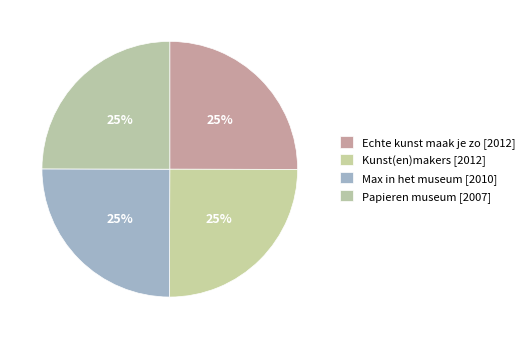

How many slices are in this pie chart?

4